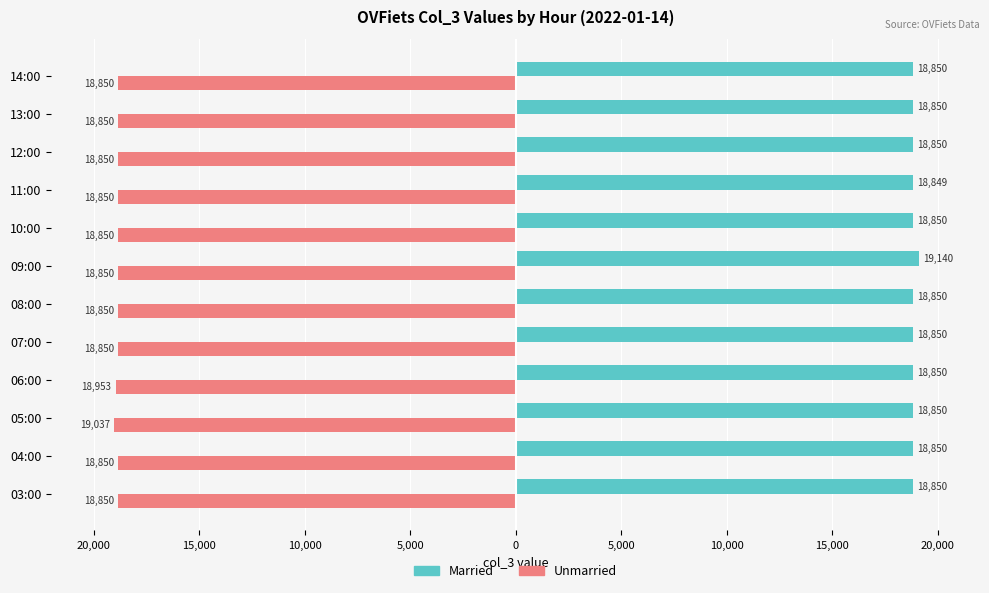

What is the sum of all Unmarried values?

-226490